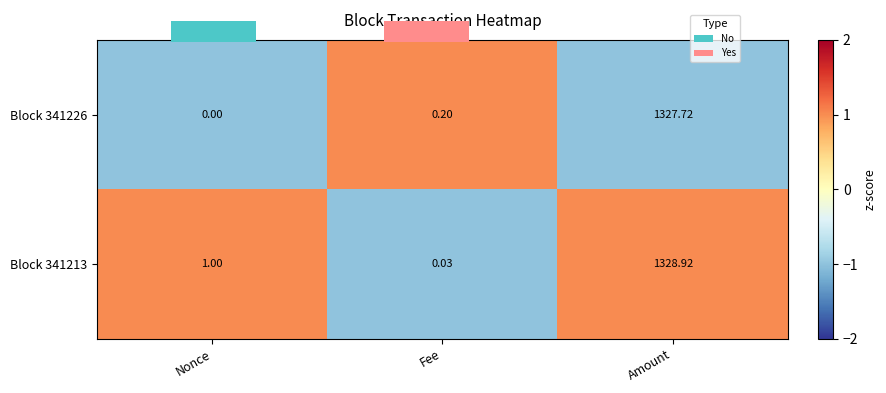

Is the value of Block 341226 at Amount greater than the value of Block 341213 at Amount?

No